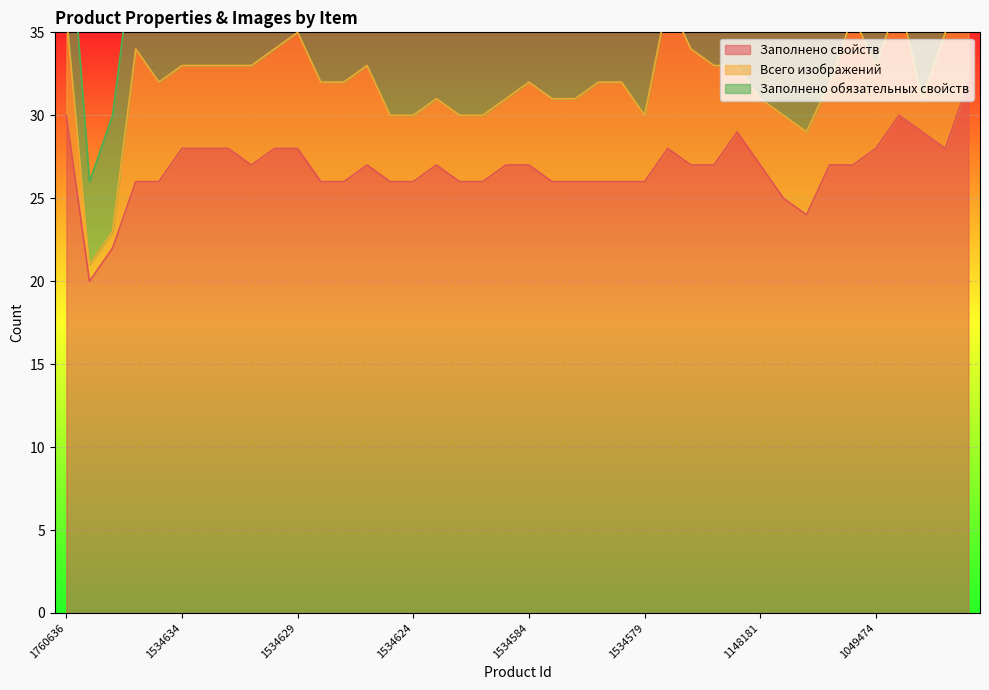

What is the minimum value for Заполнено свойств?

20